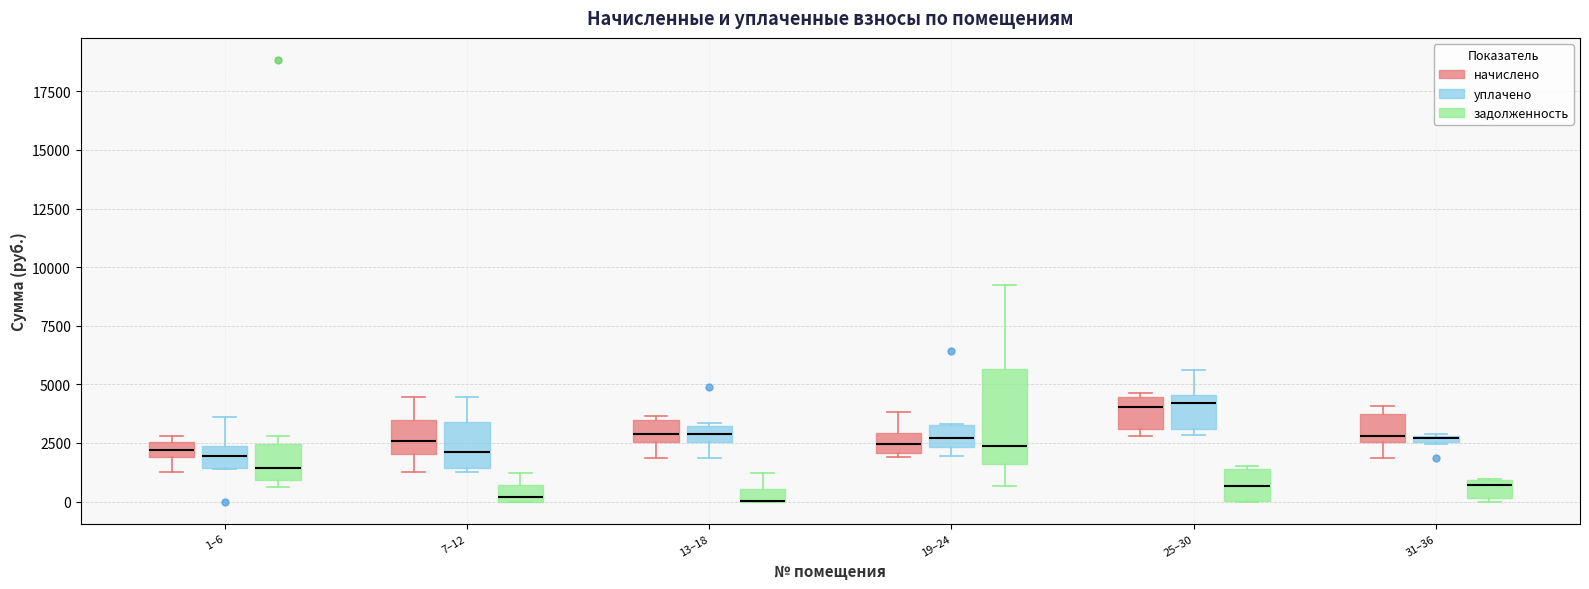

Comparing the boxes themselves (not the whiskers), which one is the tallest?

19–24 (задолженность)